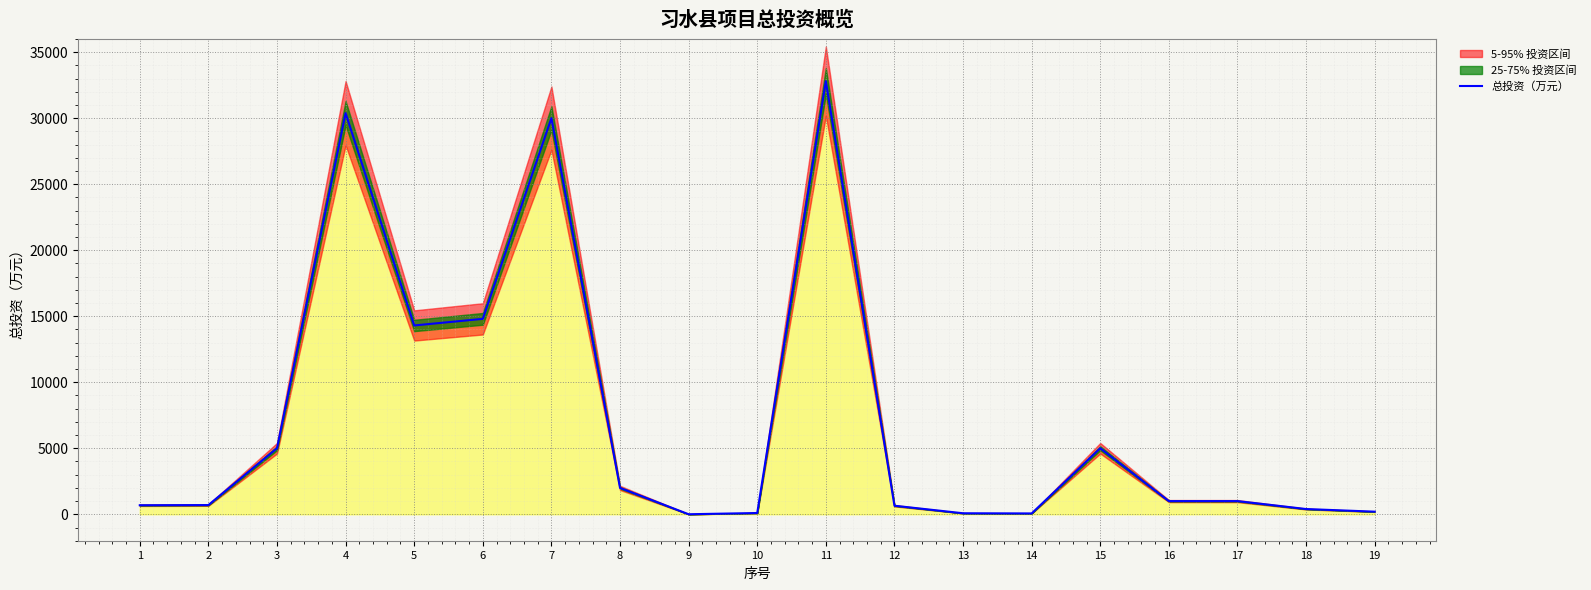

At which category does the chart reach its minimum across all series?

9